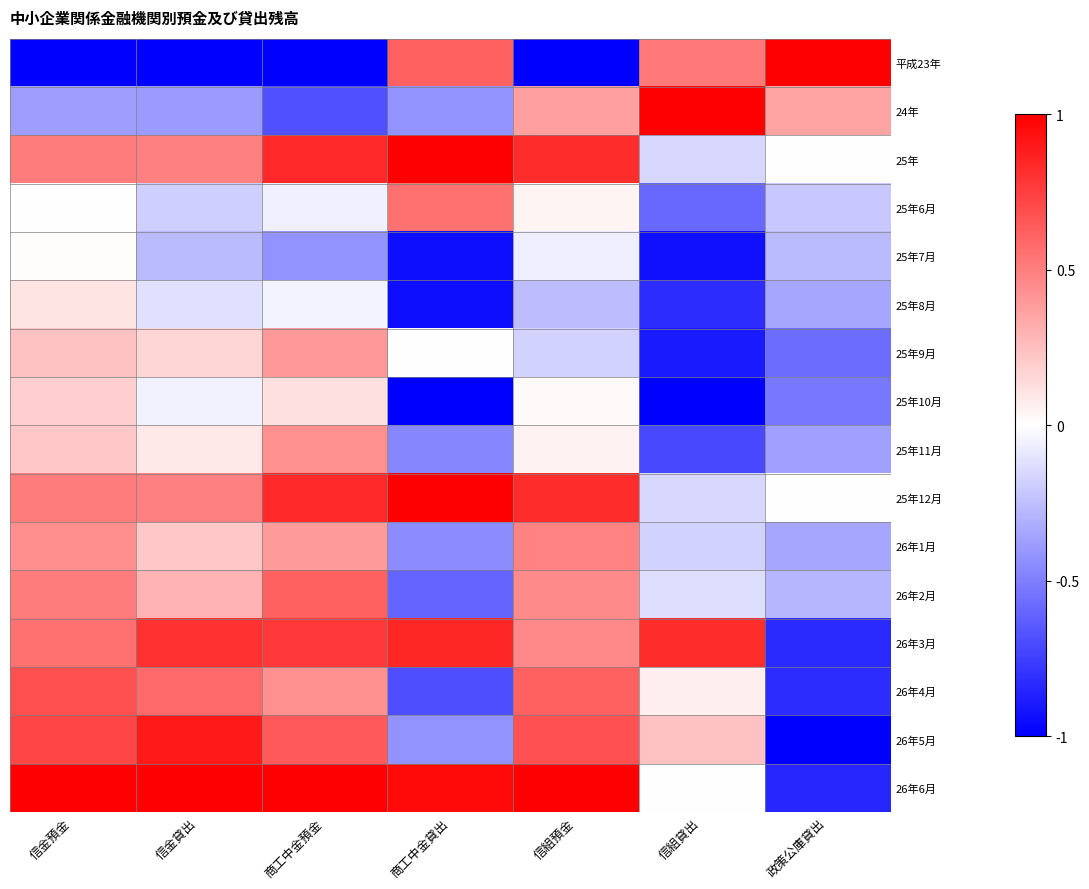

Rank the series at 政策公庫貸出 from lowest to highest value.

26年5月, 26年6月, 26年3月, 26年4月, 25年9月, 25年10月, 25年11月, 25年8月, 26年1月, 26年2月, 25年7月, 25年6月, 25年, 25年12月, 24年, 平成23年